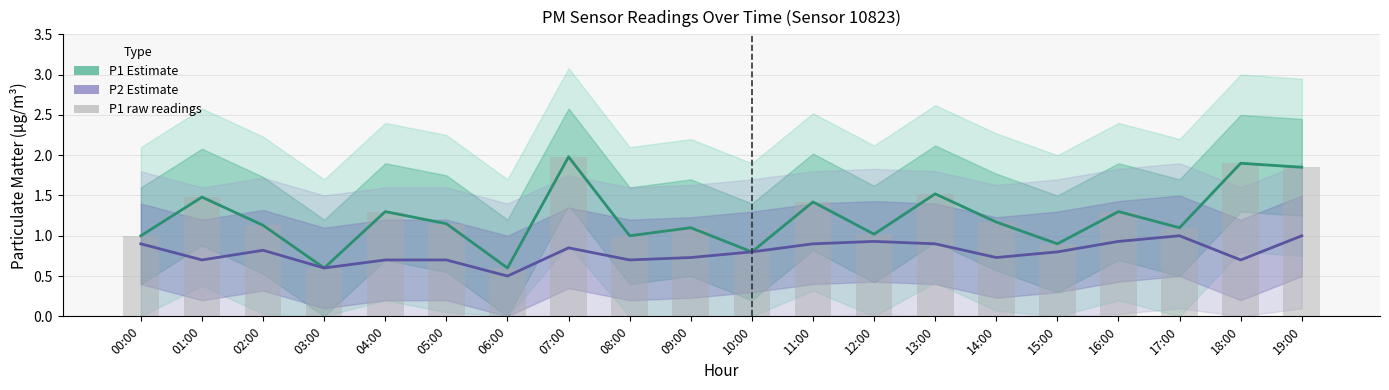

What is the approximate value of P1 (PM10 Estimate) at 16:00?

1.3